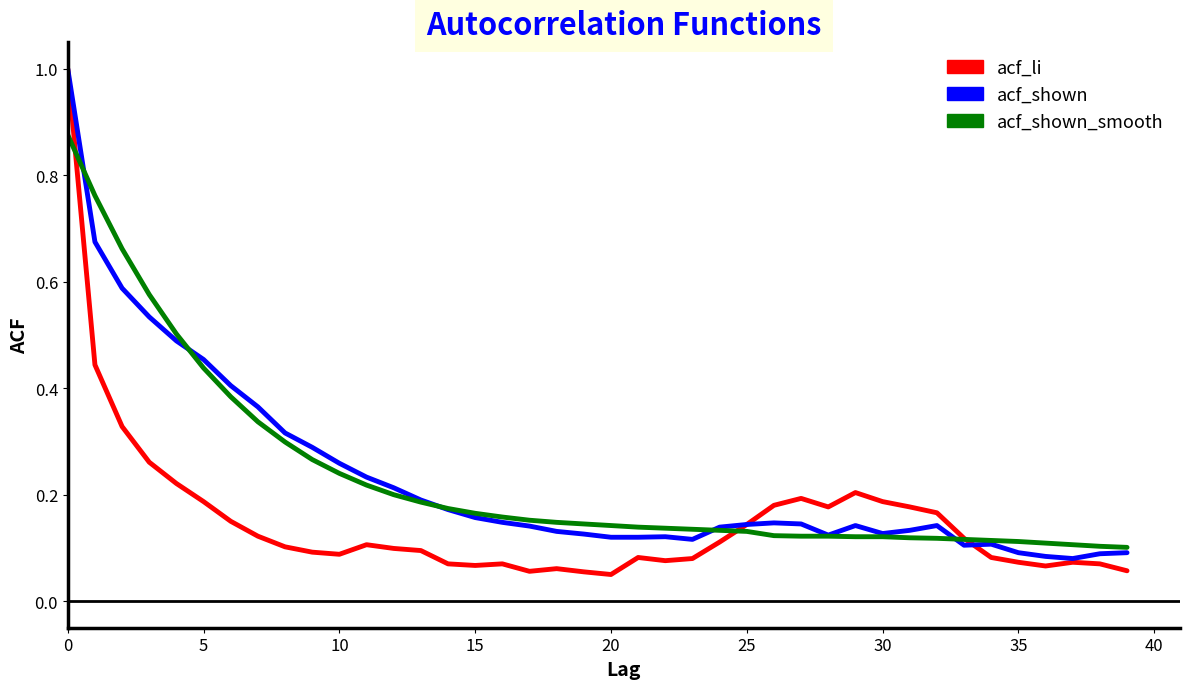

Which series has the widest spread of values?

acf_li